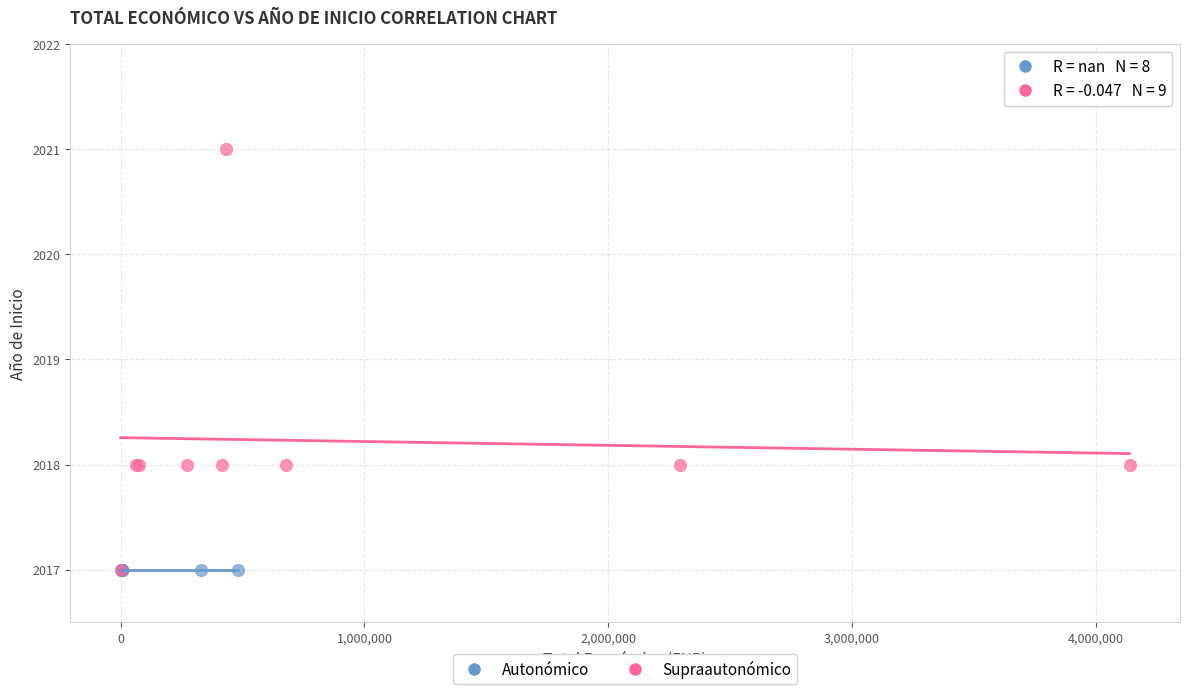

Which series reaches the maximum Y coordinate?

Supraautonómico